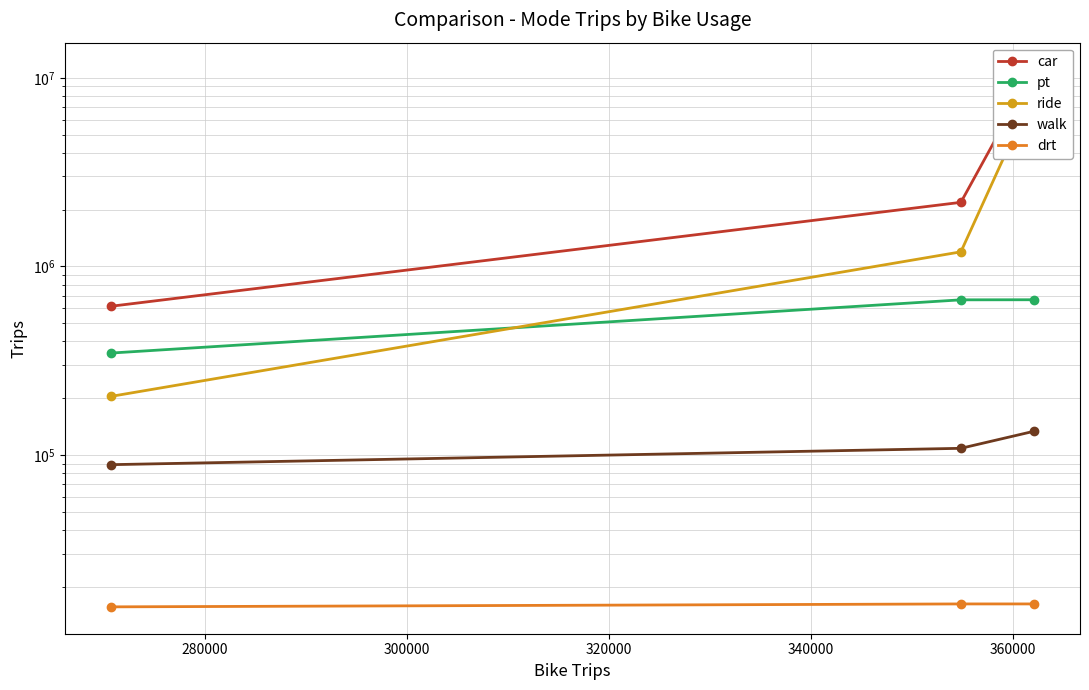

Is the value of ride at 280000 greater than the value of pt at 260000?

Yes